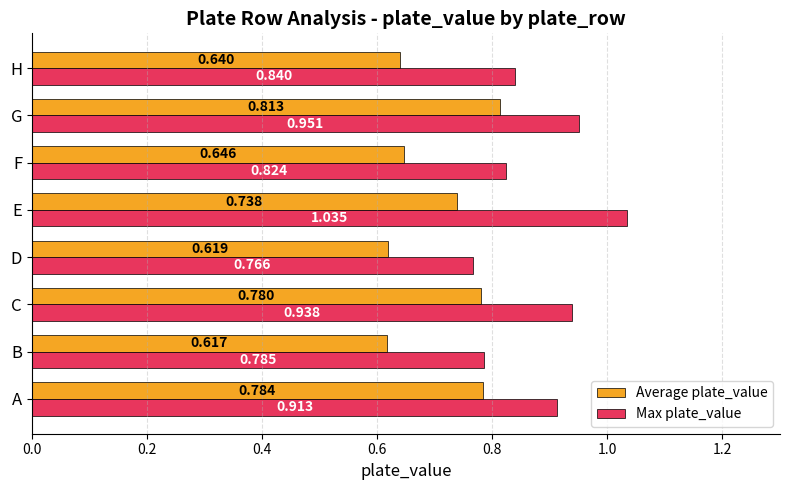

At which category is the sum across all series the highest?

E